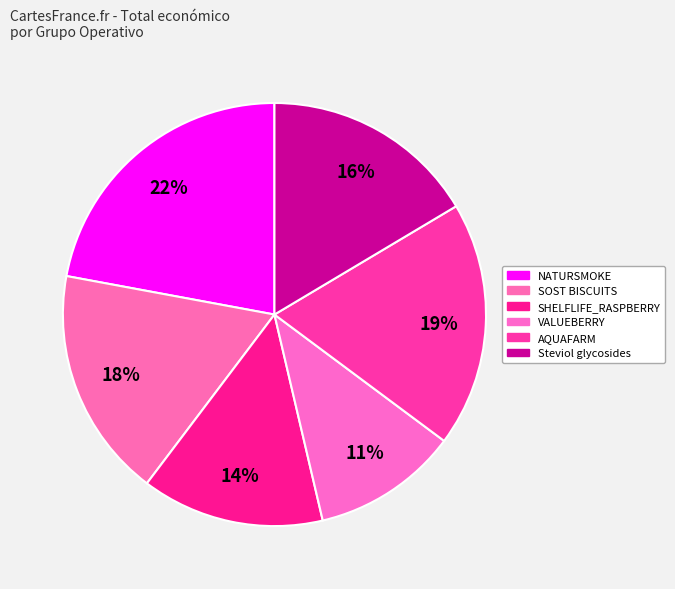

Rank the categories by value from highest to lowest.

NATURSMOKE, AQUAFARM, SOST BISCUITS, Steviol glycosides, SHELFLIFE_RASPBERRY, VALUEBERRY